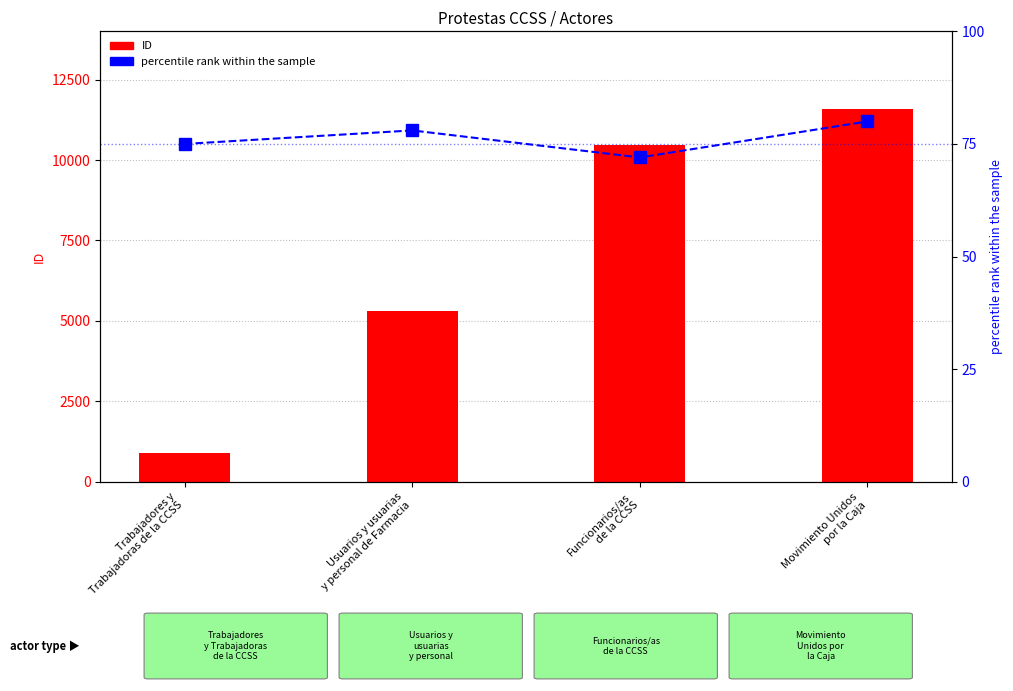

How many data points in ID are less than 10475?

2